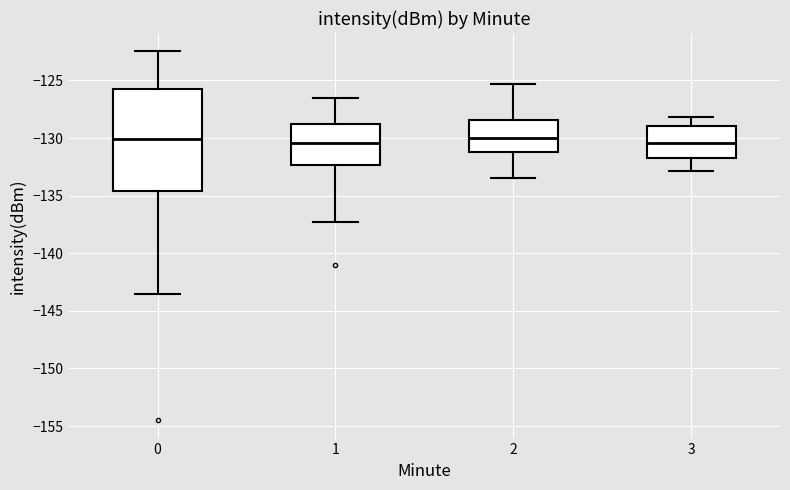

Which box is the tallest, from its lower edge to its upper edge?

0